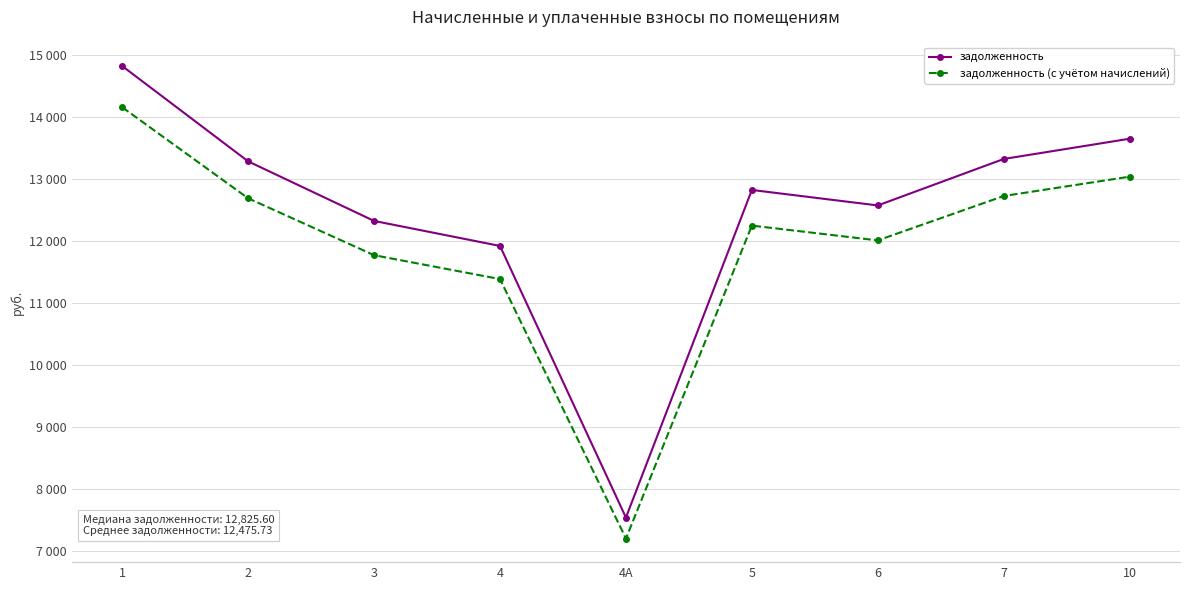

What are all the series names shown in the legend?

задолженность, задолженность (с учётом начислений)